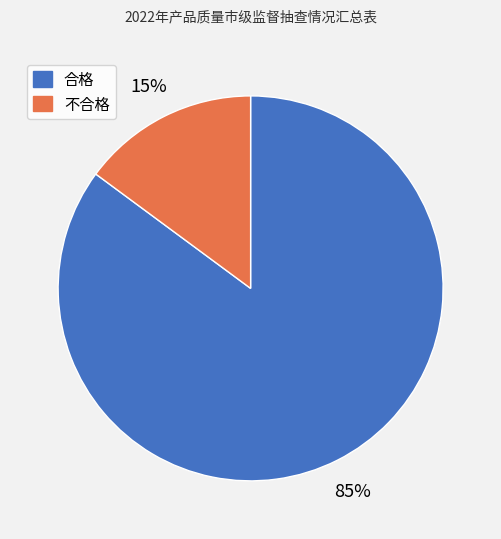

To the nearest percent, what is the difference between the largest and smallest slice percentages?

70%